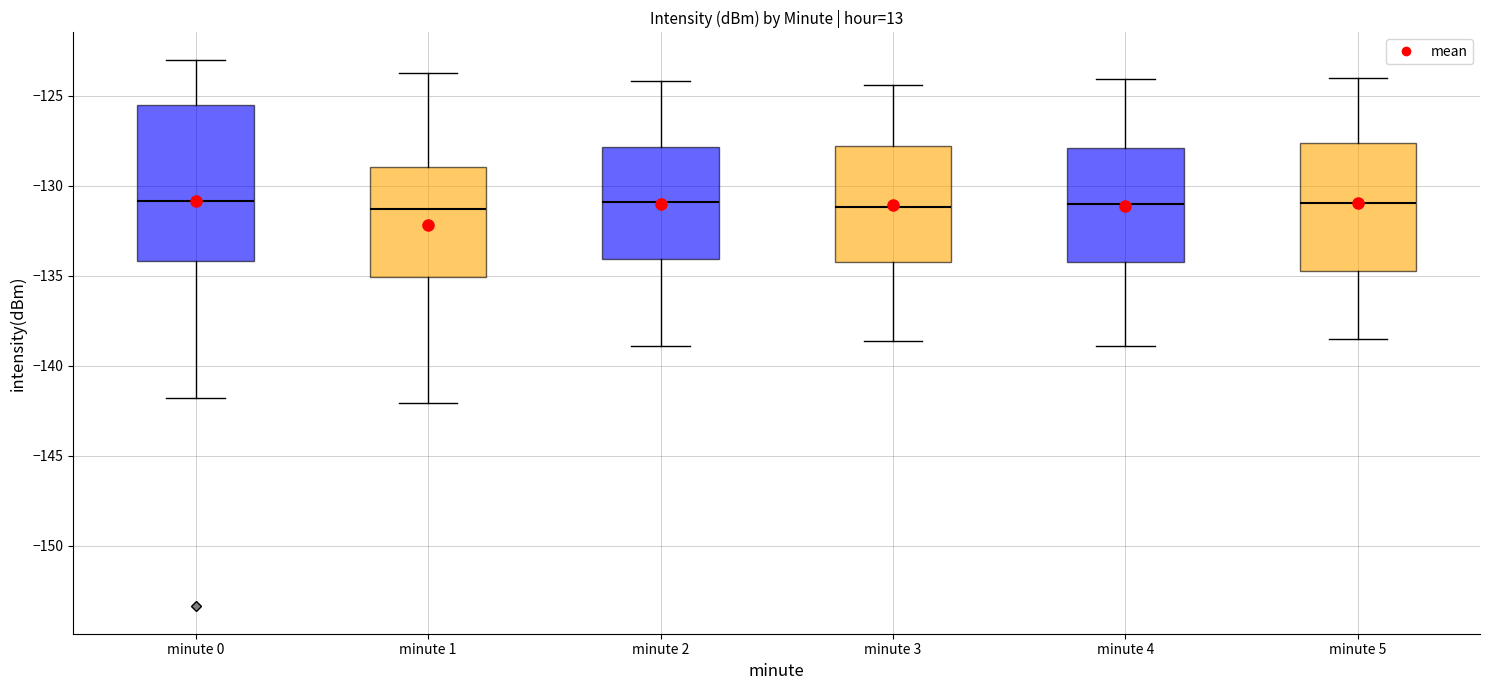

Which box is the tallest, from its lower edge to its upper edge?

minute 0